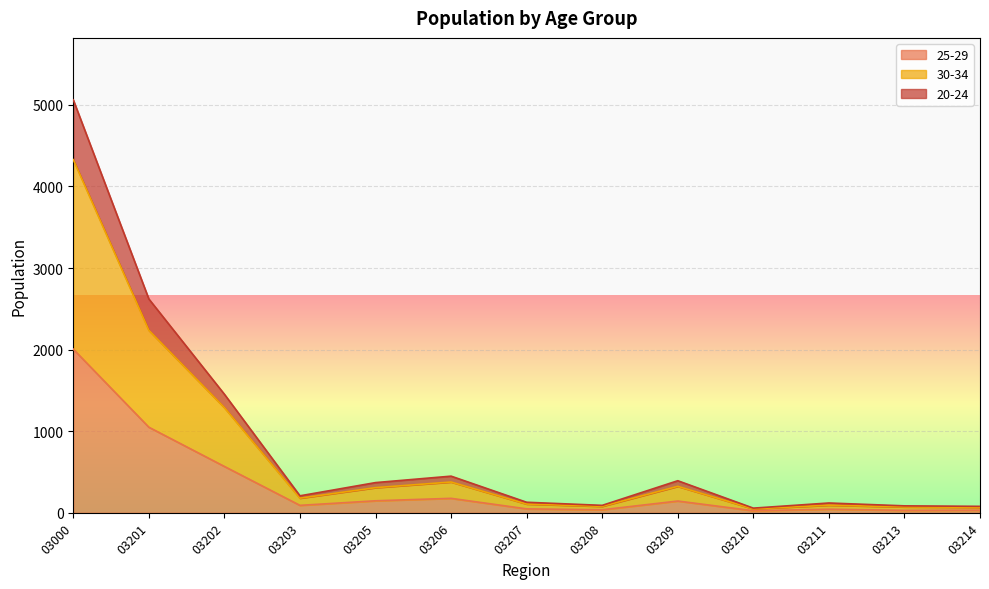

At which category is the sum across all series the highest?

03000